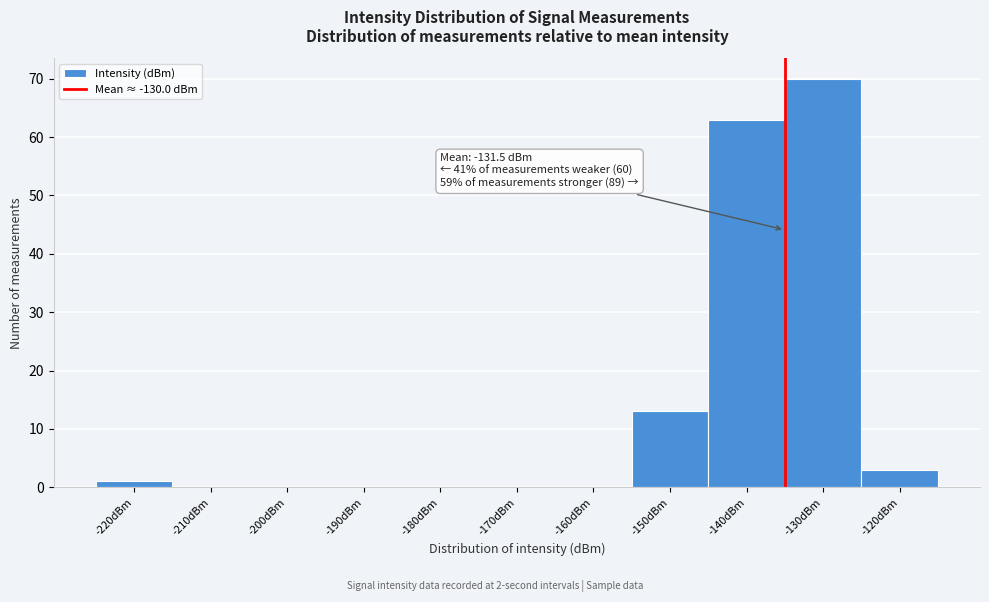

Reading left to right, extract all data points from this chart.

-220dBm=1	-210dBm=0	-200dBm=0	-190dBm=0	-180dBm=0	-170dBm=0	-160dBm=0	-150dBm=13	-140dBm=63	-130dBm=70	-120dBm=3